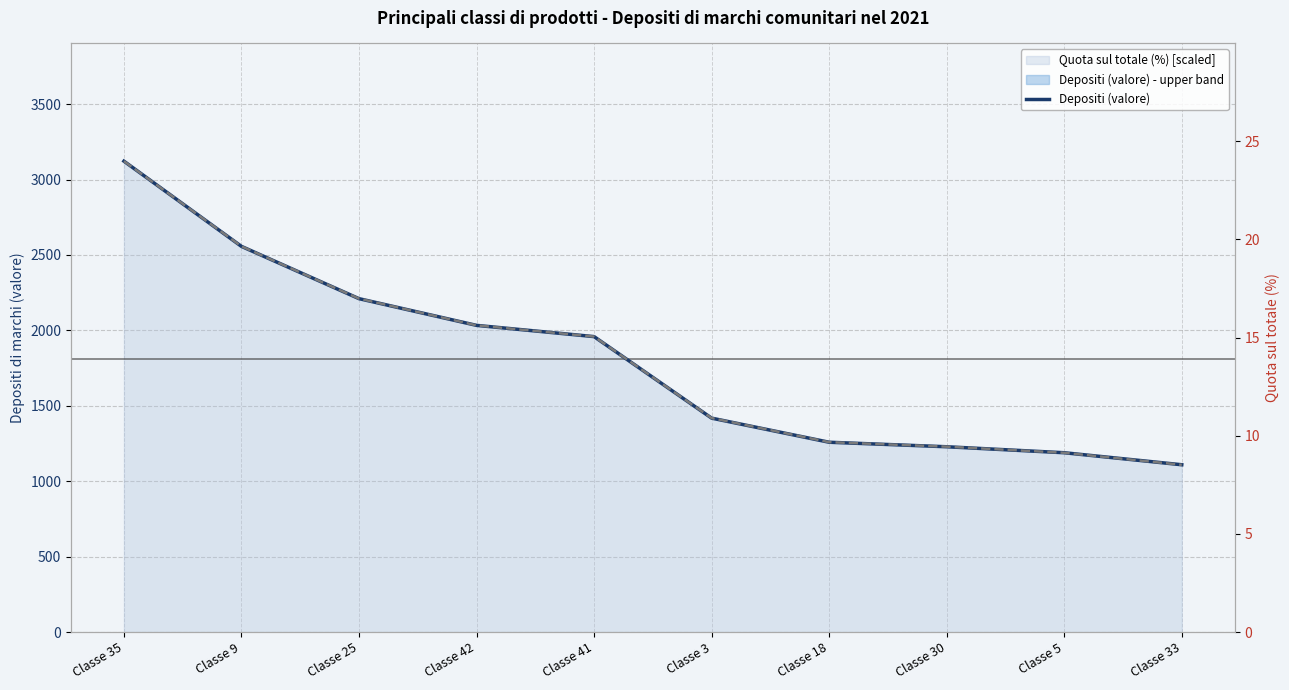

What is the spread (max minus min) of values at Classe 42?

0.1